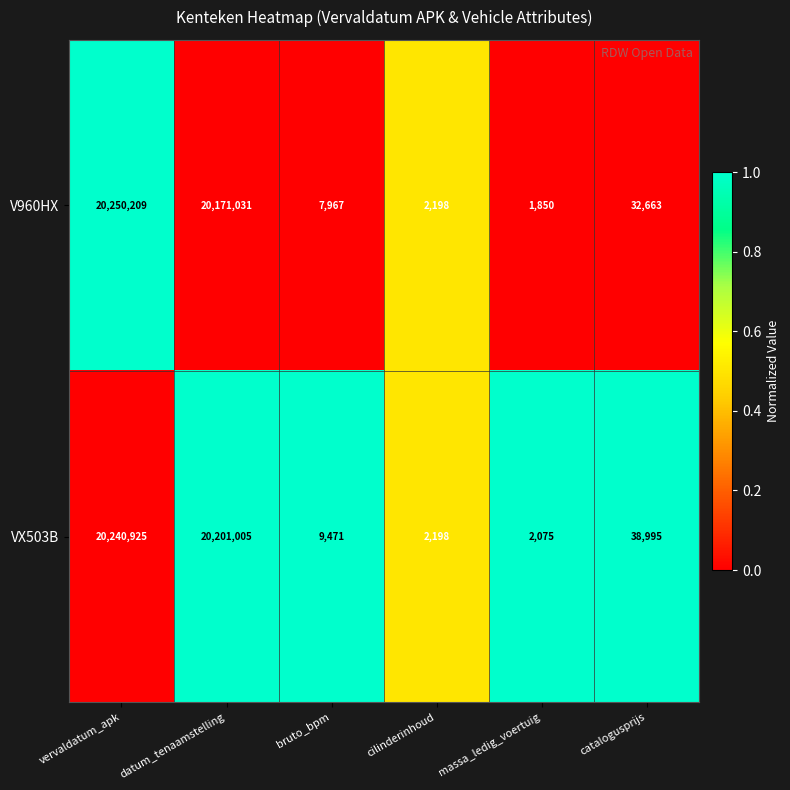

True or false: V960HX has a value of 2198 at cilinderinhoud.

True